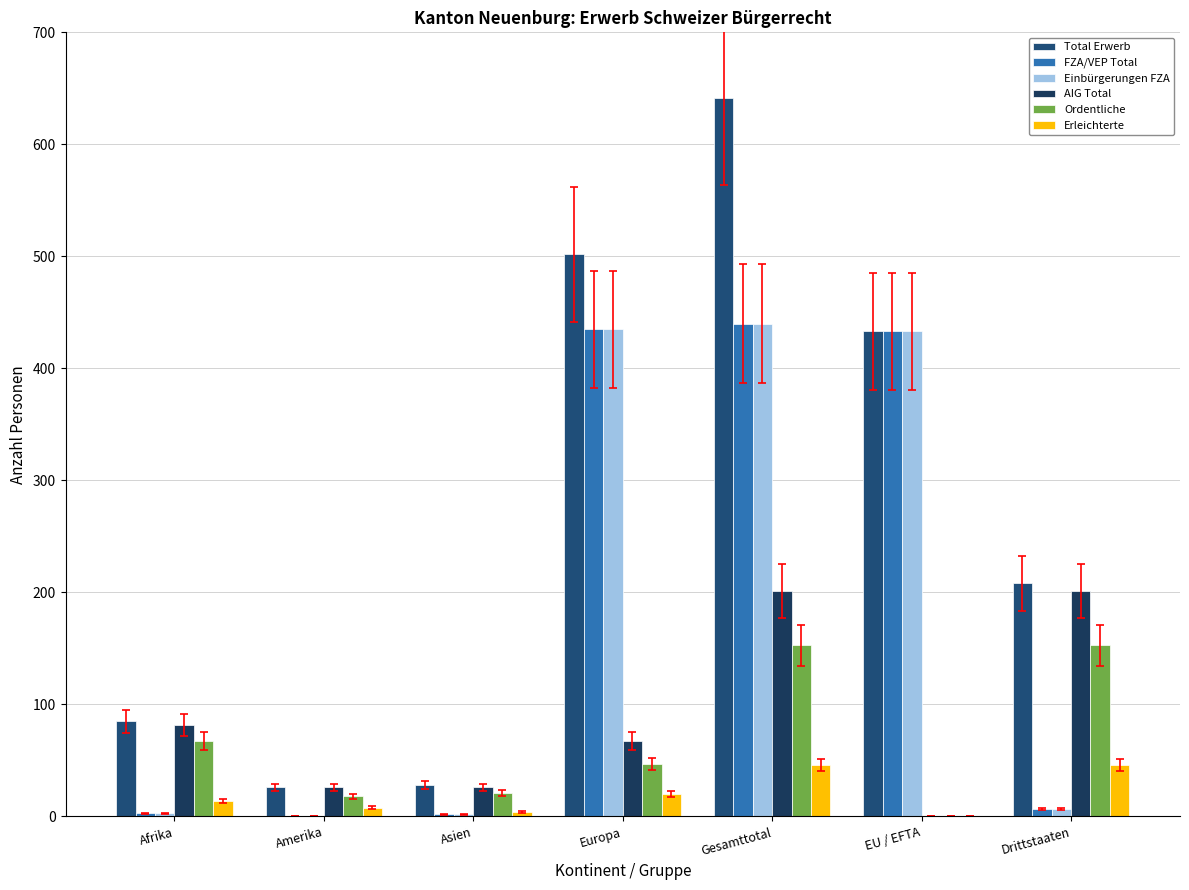

What is the average value of the Erleichterte series?

20